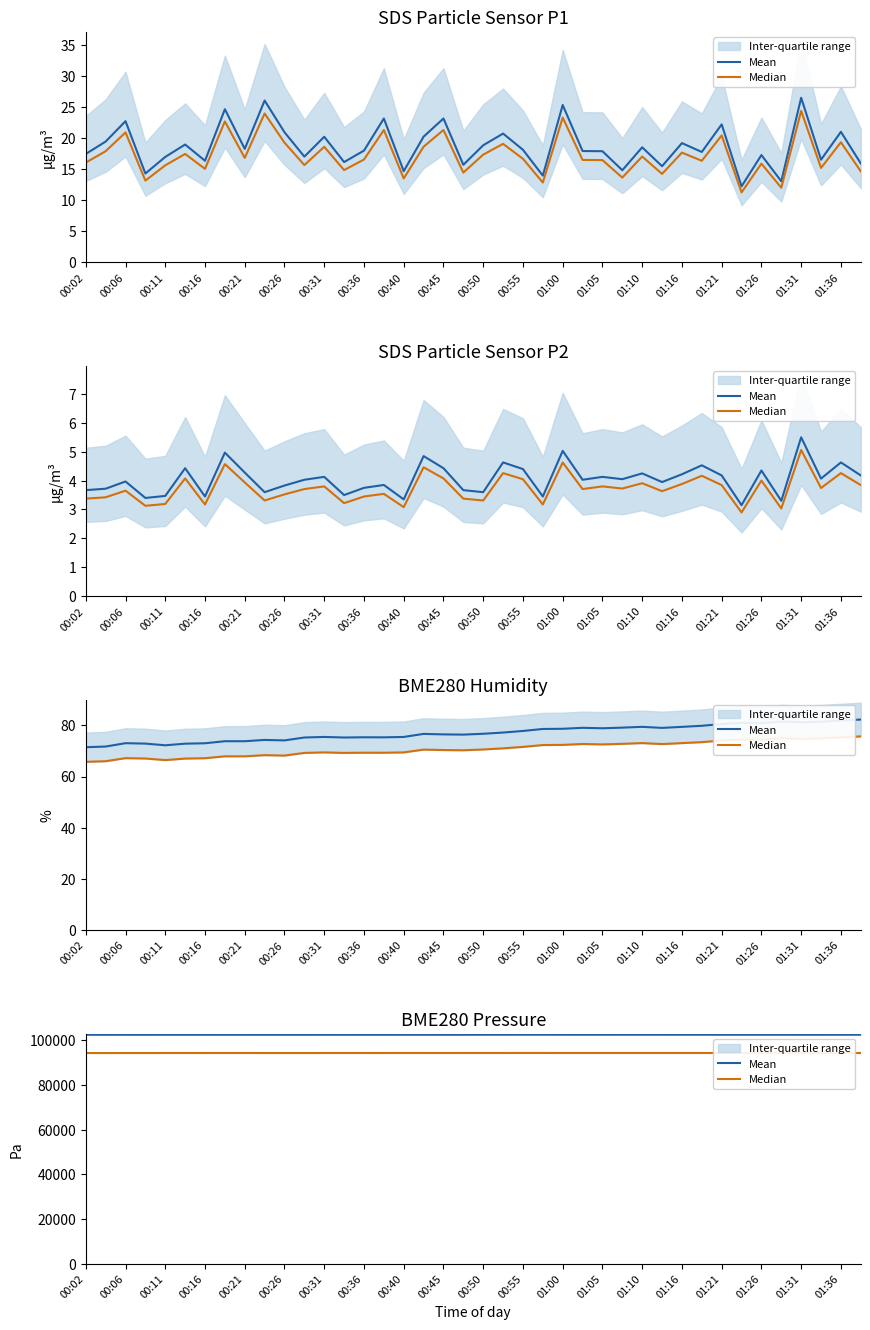

What is the value of the Mean point at the 35th from the left?

102479.6